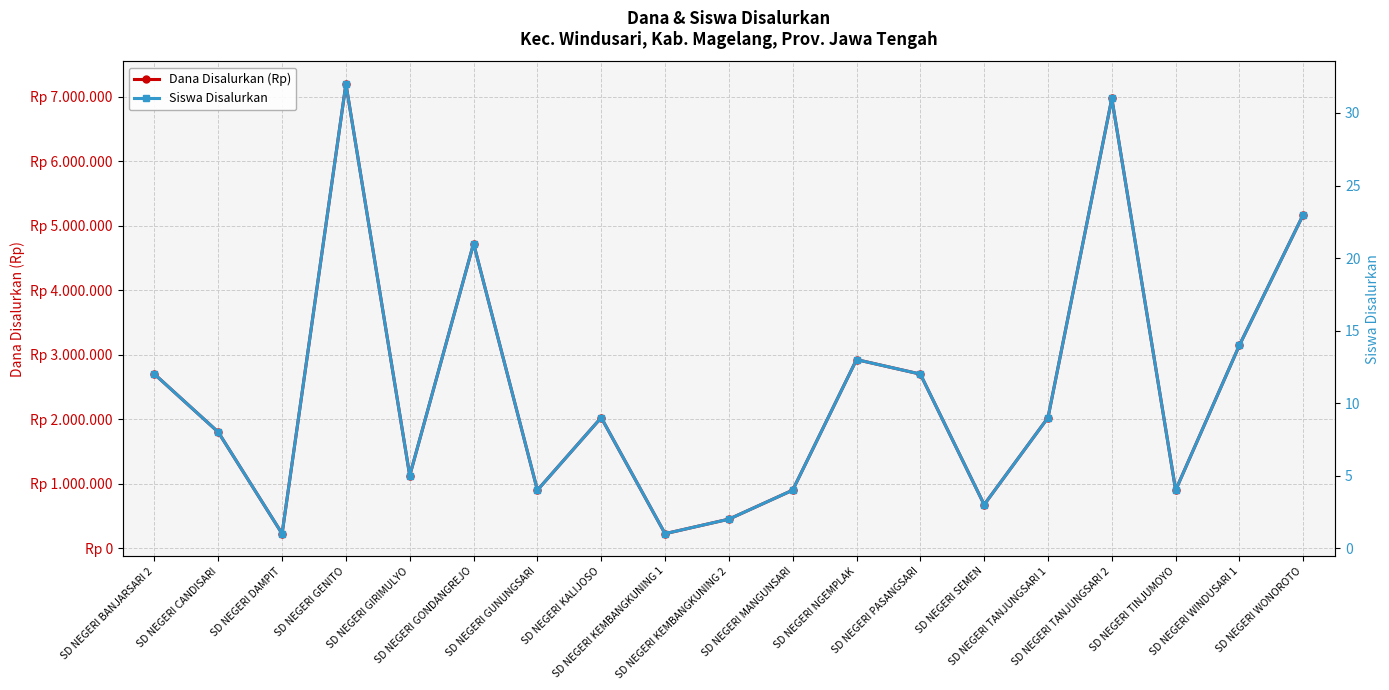

Read the Siswa Disalurkan value at SD NEGERI TANJUNGSARI 2, to the nearest 10.

30